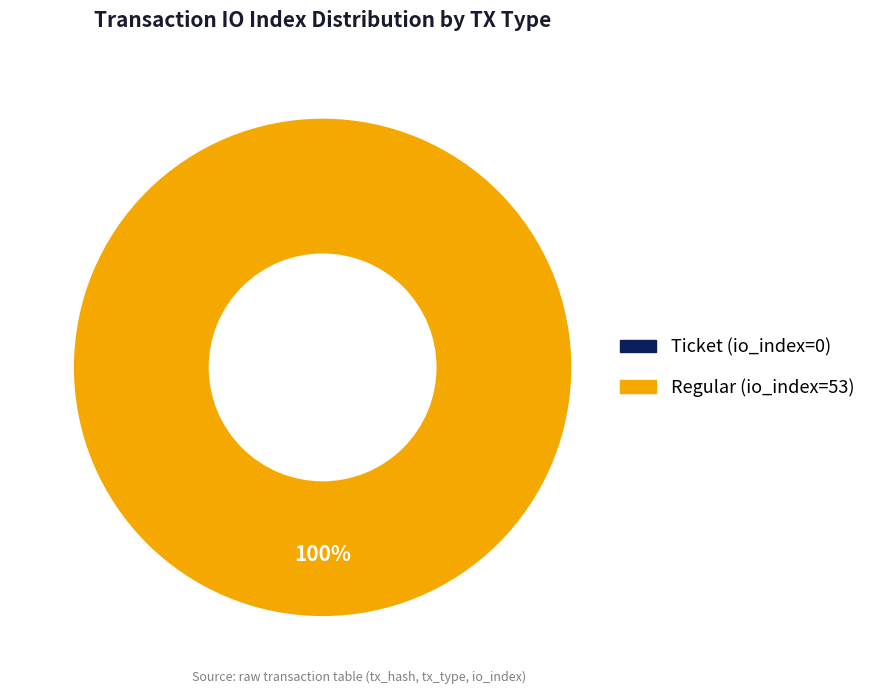

Which slice represents more than half of the pie?

Regular (io_index=53)